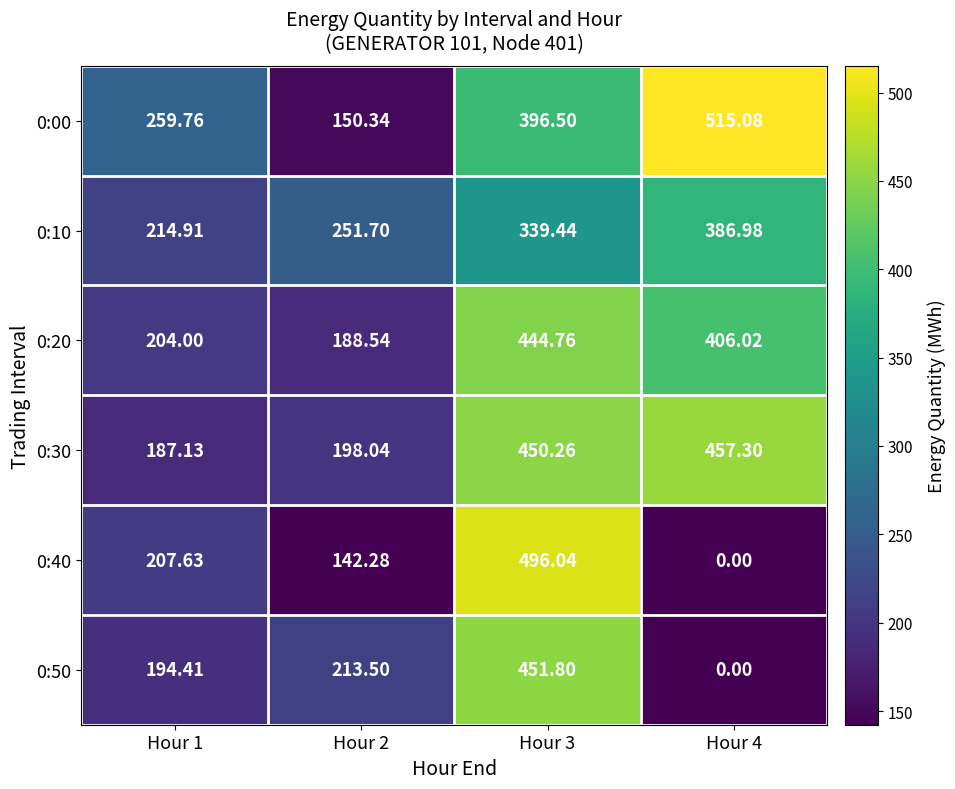

Count the number of data series in this chart.

6